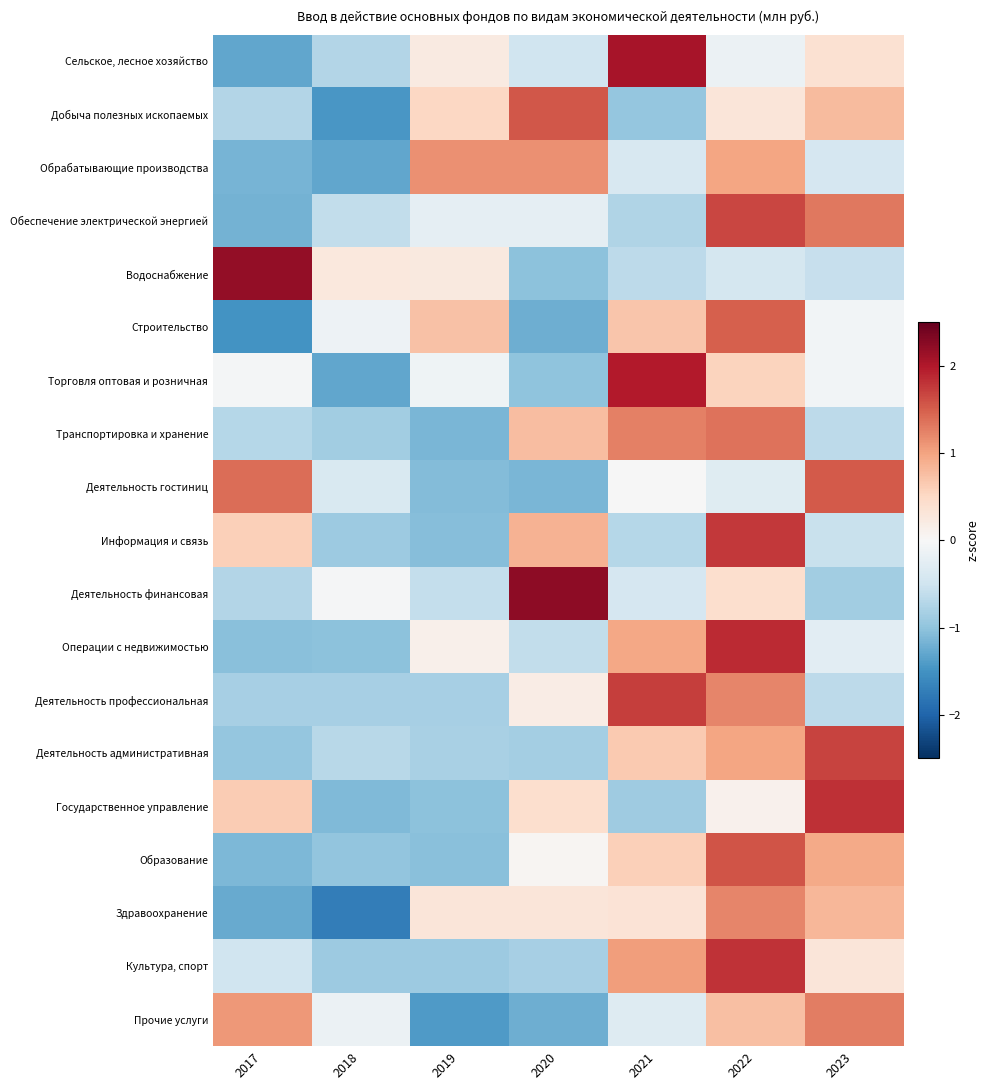

What is the greatest value displayed?

2.2